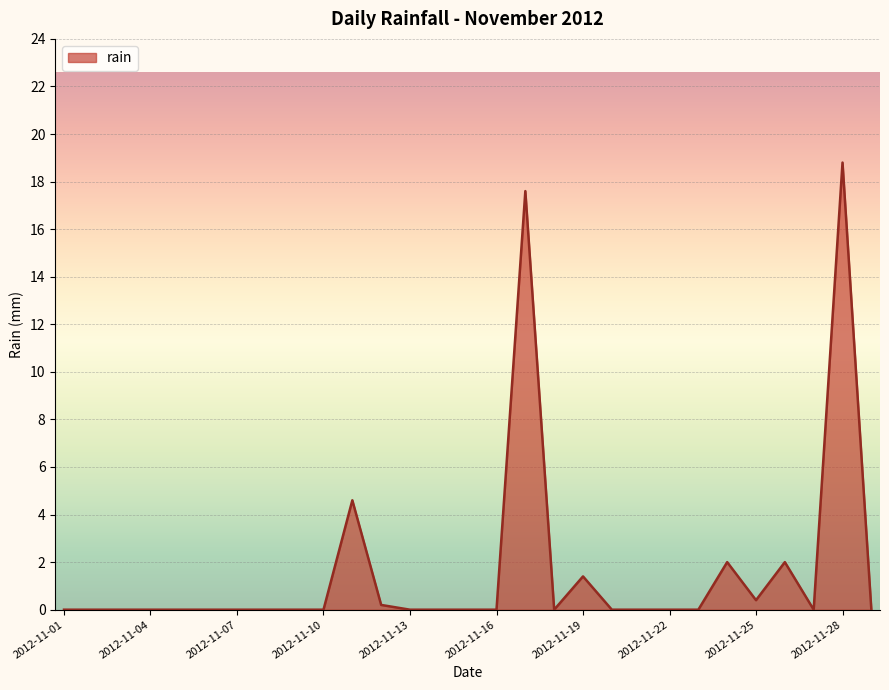

How many lines are shown in the chart?

1